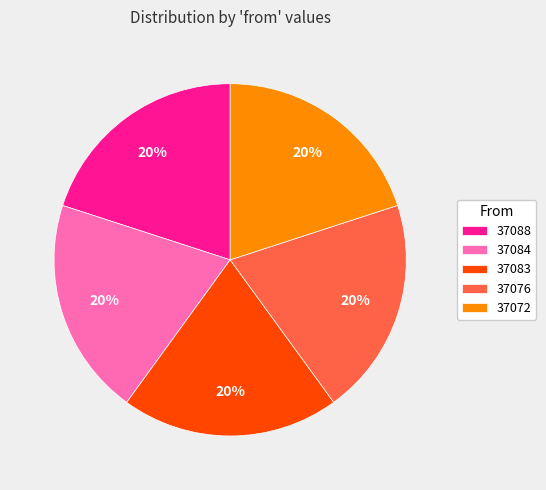

Is the sum of 37072 and 37076 greater than half?

No